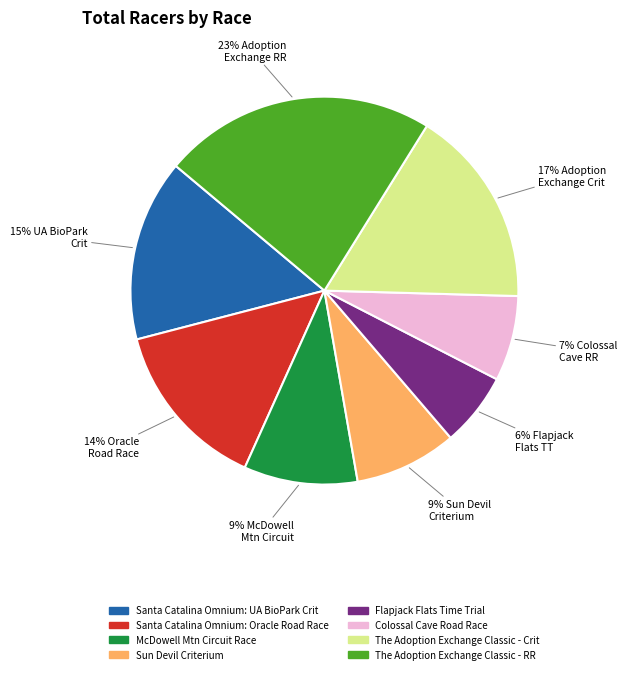

Is there any slice that represents more than half of the pie?

No